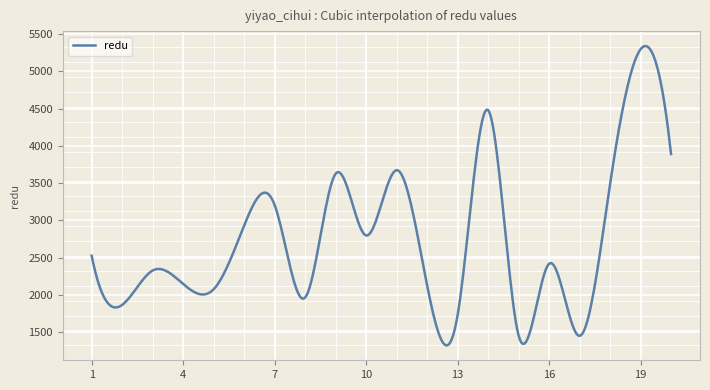

What is the minimum value shown in the chart?

1322.2